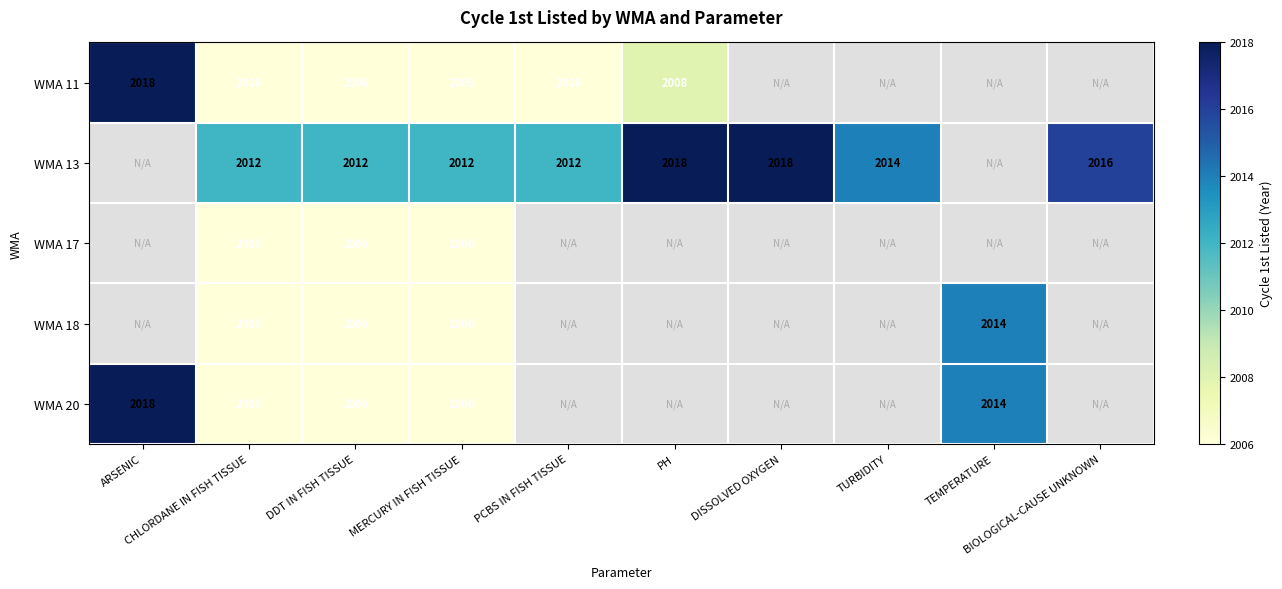

What is the maximum value shown in the chart?

2018.0